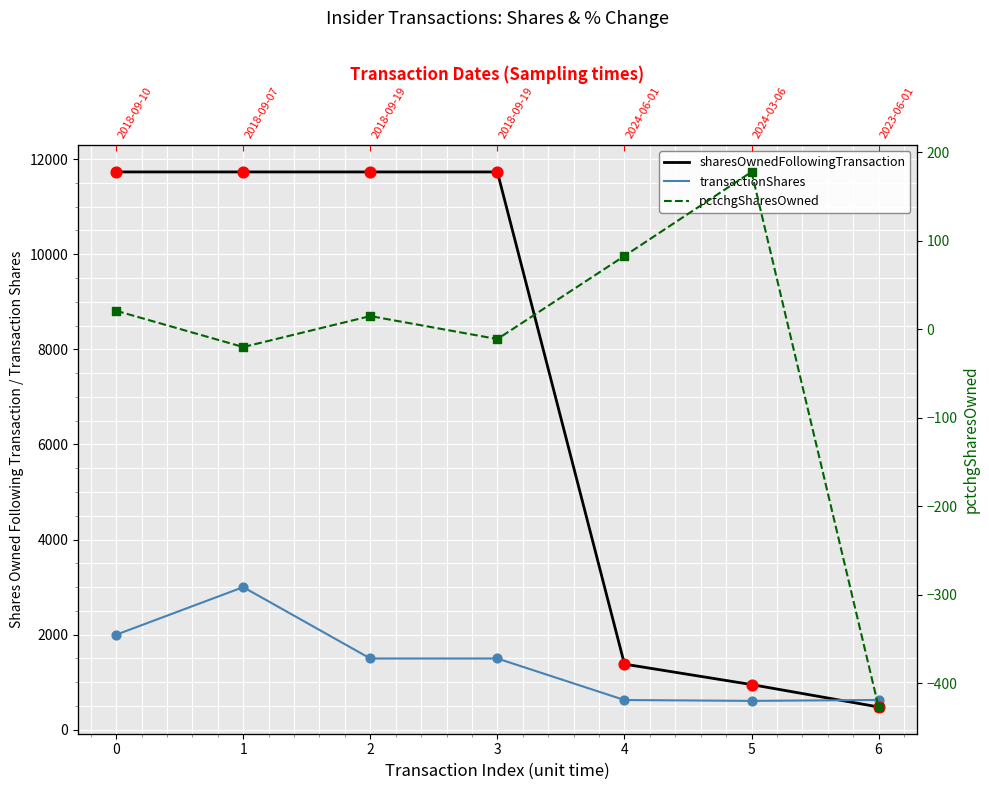

Which series has the largest total across all categories?

sharesOwnedFollowingTransaction